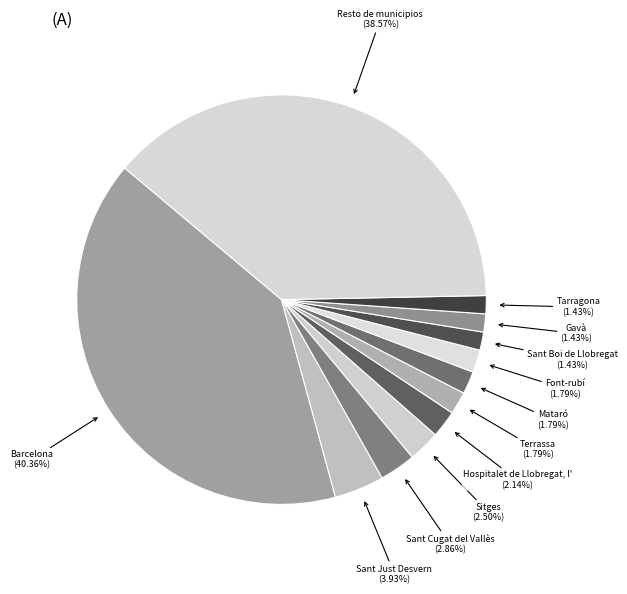

What is the ratio of the value at Resto de municipios (38.57%) to the value at Tarragona (1.43%)?

27.0